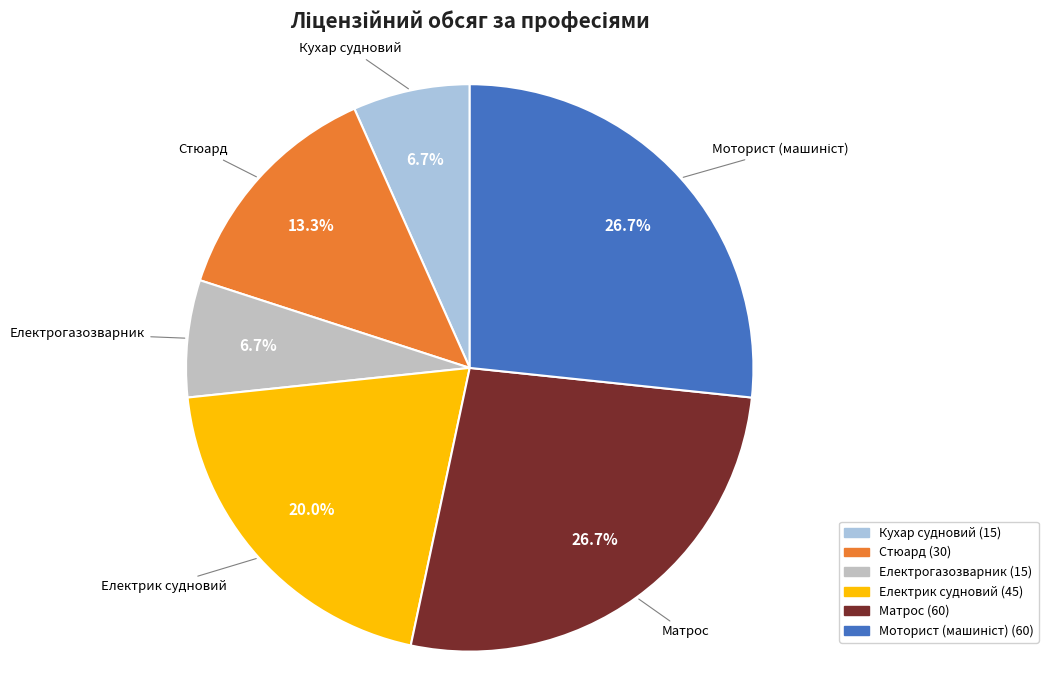

Count the number of slices in the pie.

6